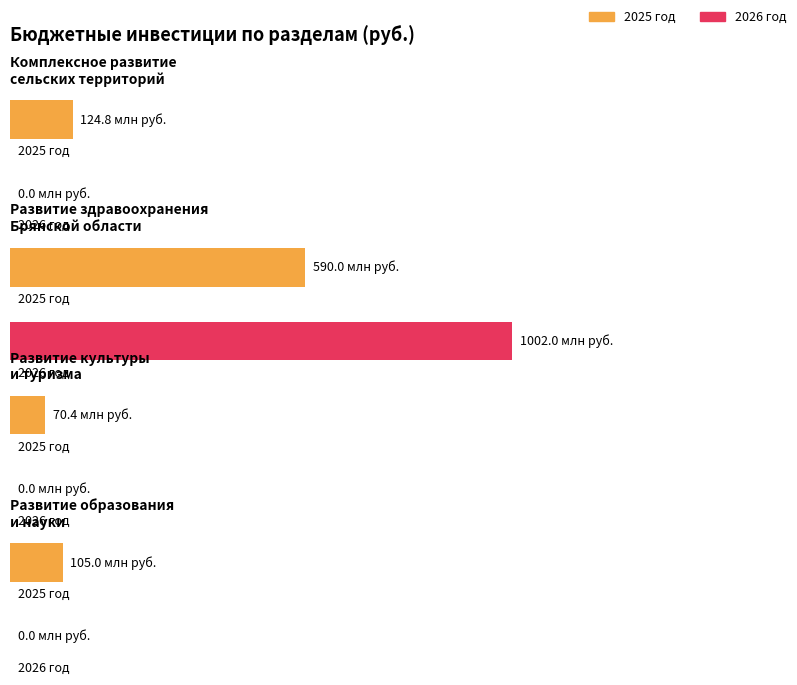

What is the total value across all series at Комплексное развитие
сельских территорий?

124838989.9